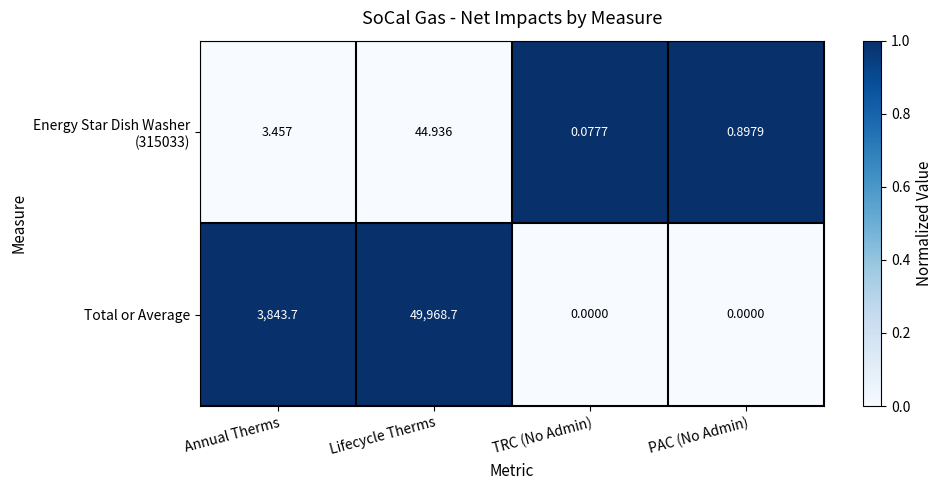

How many series are shown in this chart?

2